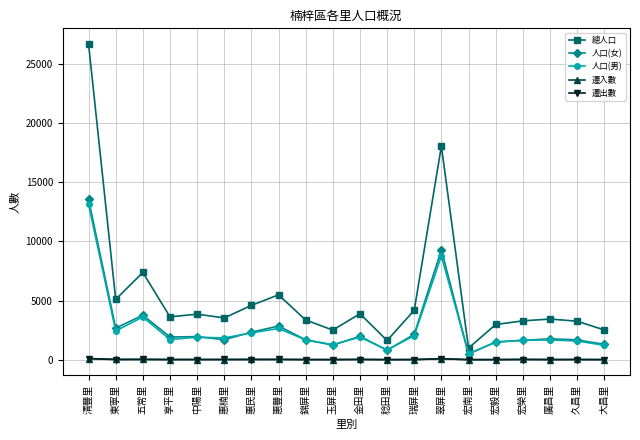

True or false: 人口(男) and 遷出數 intersect in this chart.

False